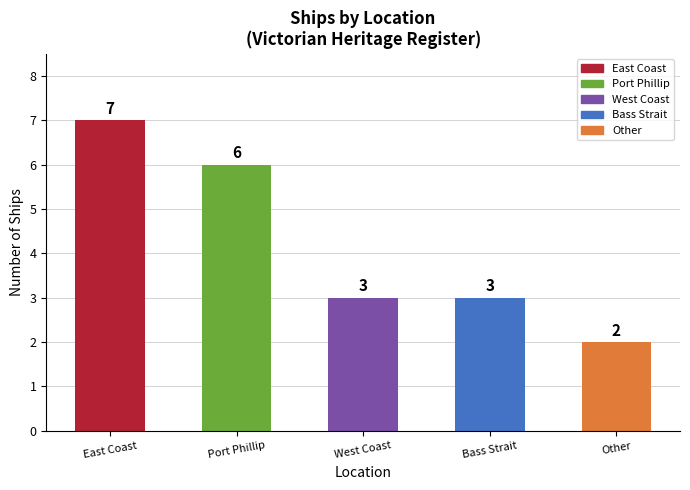

What is the difference between the maximum and minimum values?

5